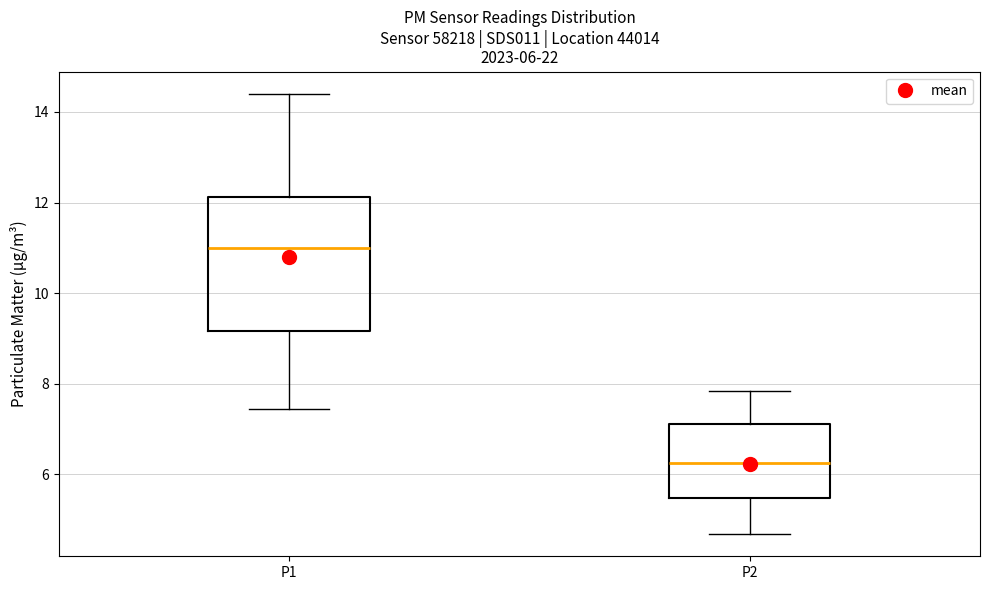

Which box has the lowest median line?

P2